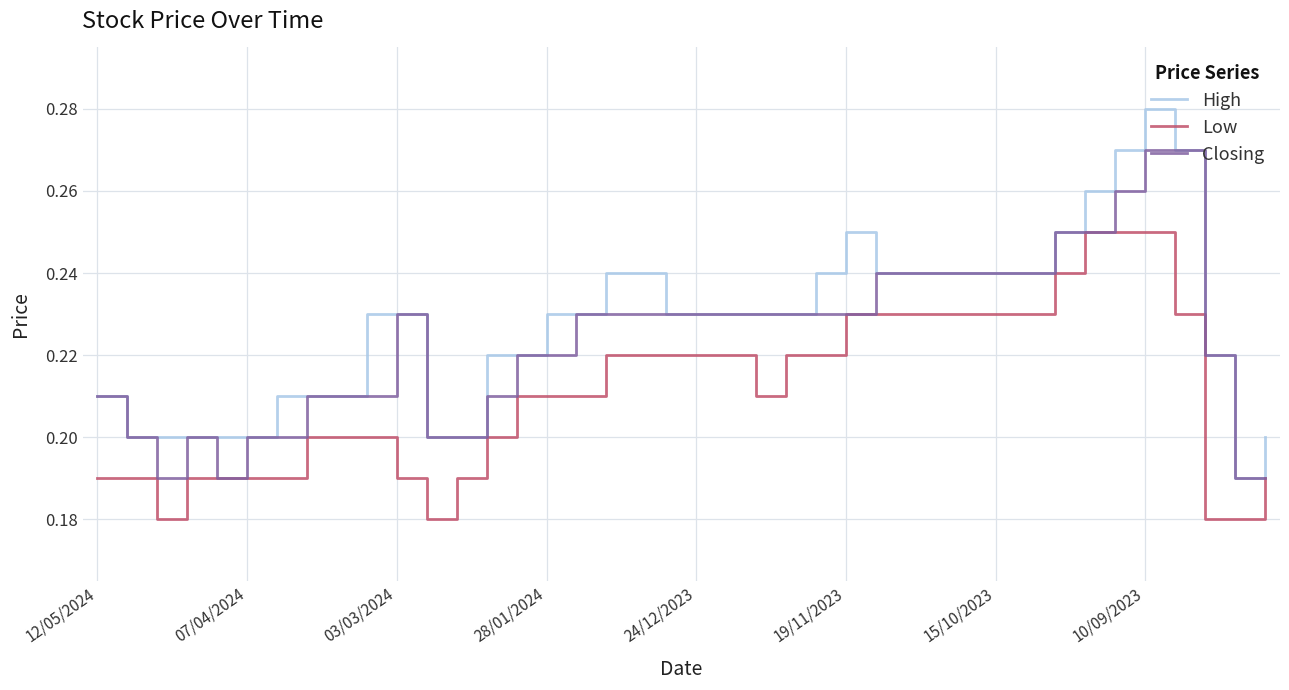

True or false: High and Low cross at least once.

False